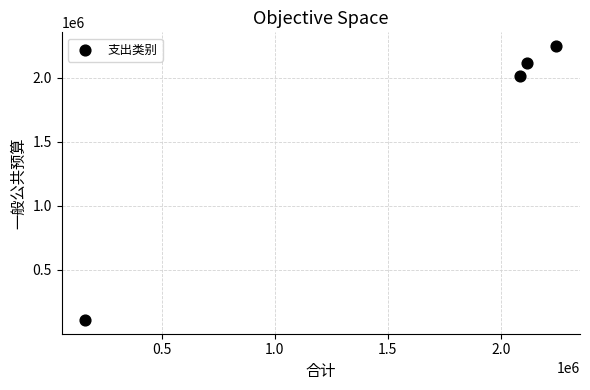

What Y value in the scatter plot is closest to 1176809?

2009011.2